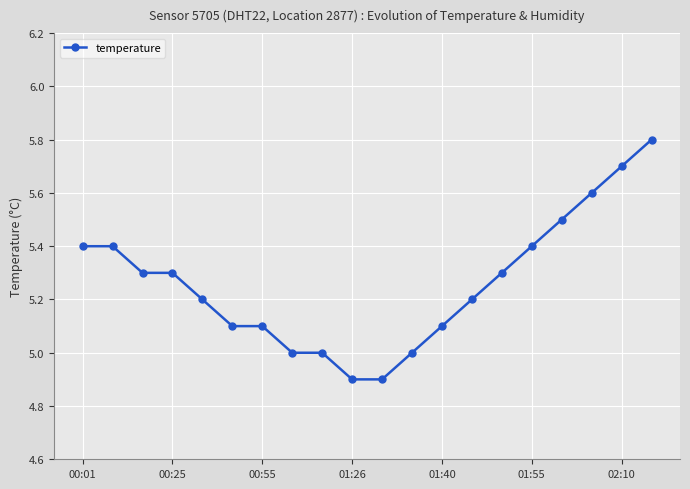

Reading left to right, extract all data points from this chart.

5.4	5.4	5.3	5.3	5.2	5.1	5.1	5.0	5.0	4.9	4.9	5.0	5.1	5.2	5.3	5.4	5.5	5.6	5.7	5.8